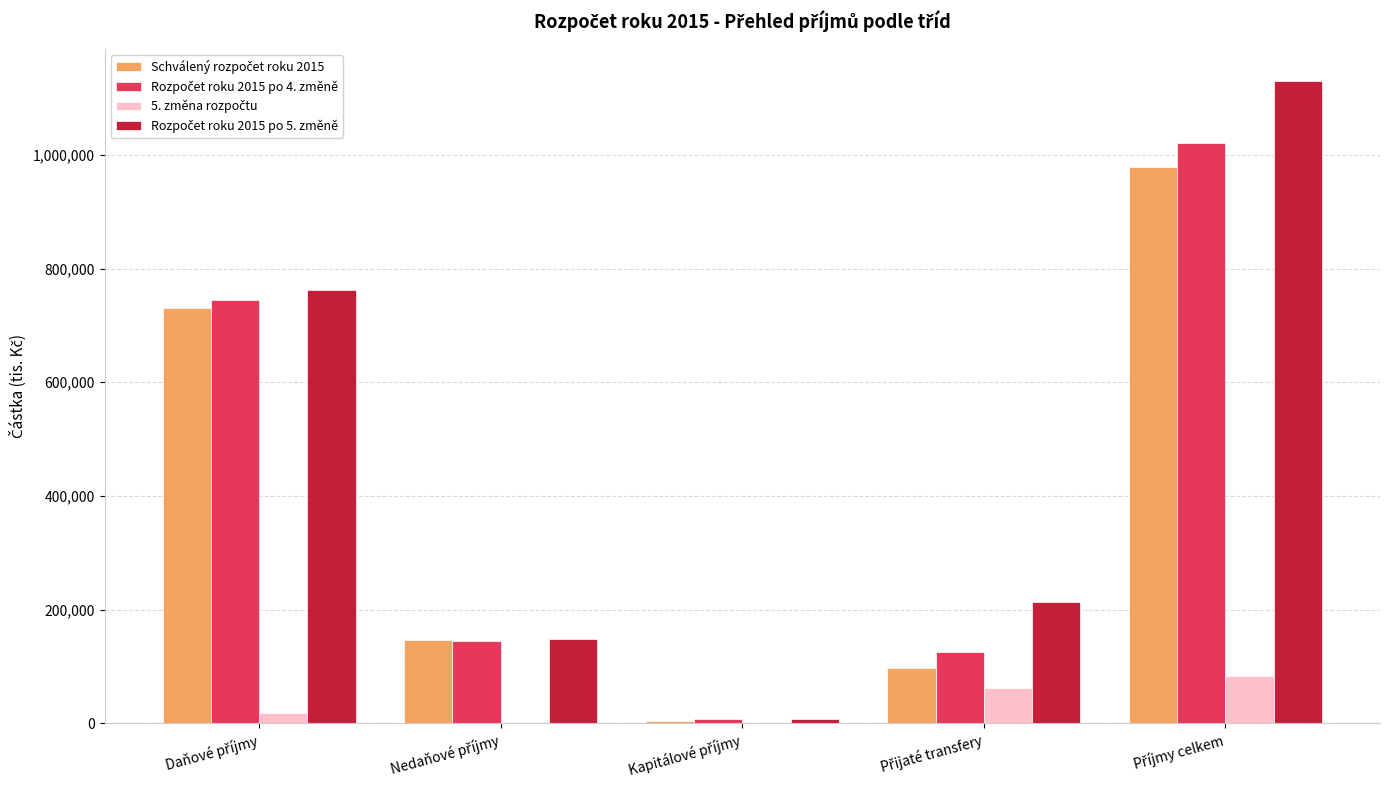

Reading right to left, list all the values displayed in this chart.

Schválený rozpočet roku 2015: 978390.0	97691.5	4329.0	145910.5	730459.0
Rozpočet roku 2015 po 4. změně: 1021655.2	125413.4	6627.0	145294.8	744320.1
5. změna rozpočtu: 82858.7	61982.1	641.0	2907.6	17328.0
Rozpočet roku 2015 po 5. změně: 1130152.9	212945.7	7268.0	148291.2	761648.1